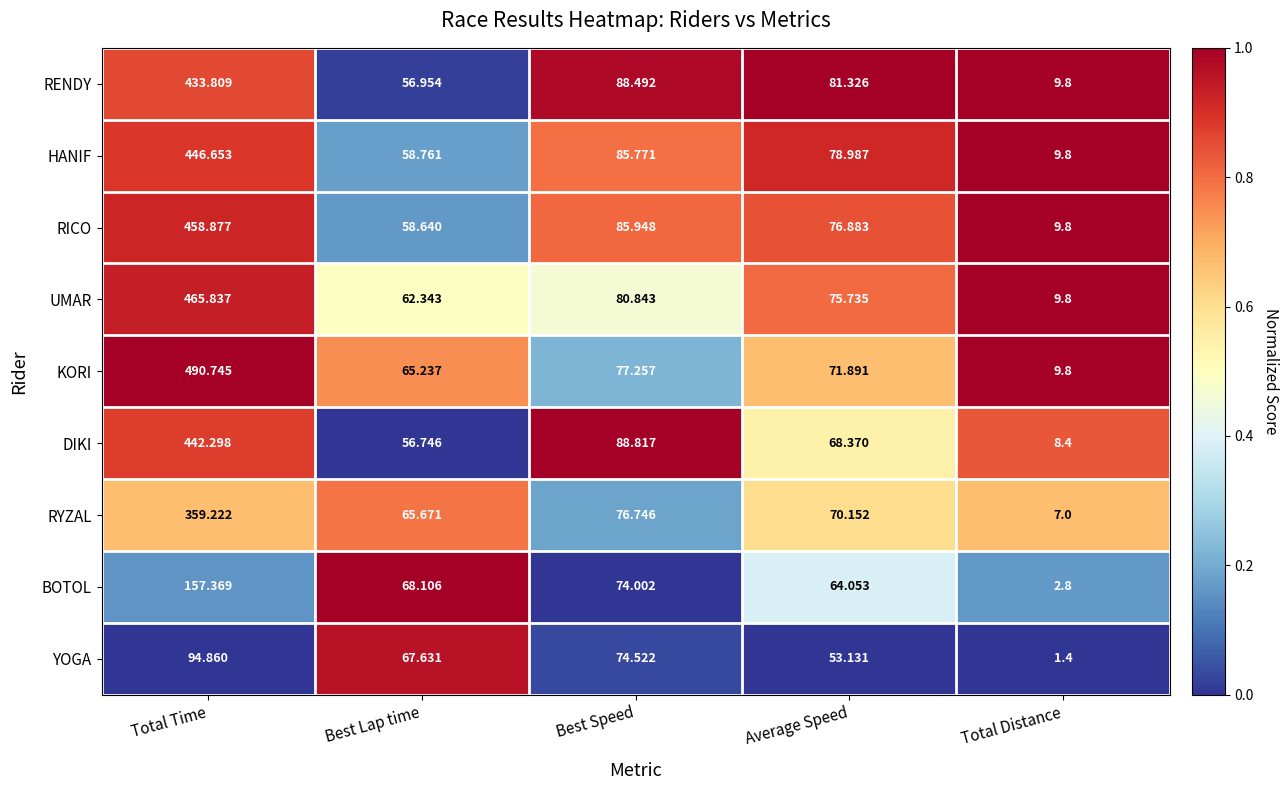

Which series changed the most between Total Time and Average Speed?

KORI